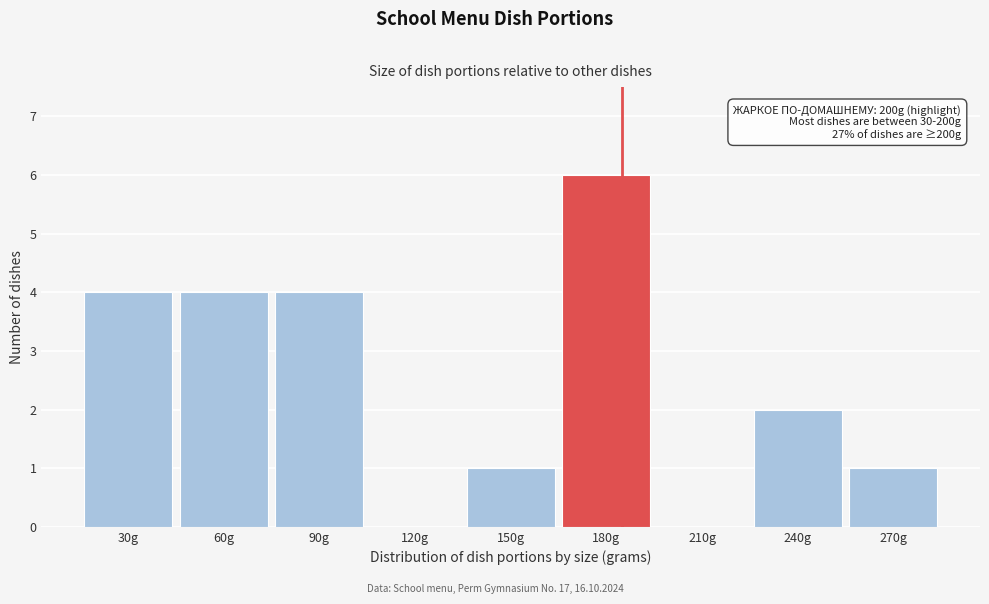

Reading right to left, what are all the values shown in this chart?

270g=1	240g=2	210g=0	180g=6	150g=1	120g=0	90g=4	60g=4	30g=4